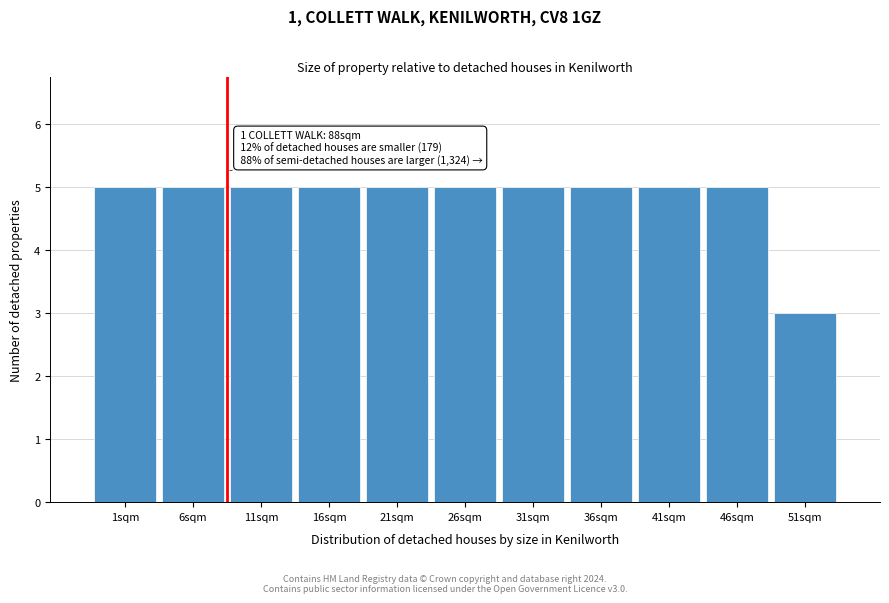

Reading left to right, transcribe all the data shown in this chart.

1sqm=5	6sqm=5	11sqm=5	16sqm=5	21sqm=5	26sqm=5	31sqm=5	36sqm=5	41sqm=5	46sqm=5	51sqm=3